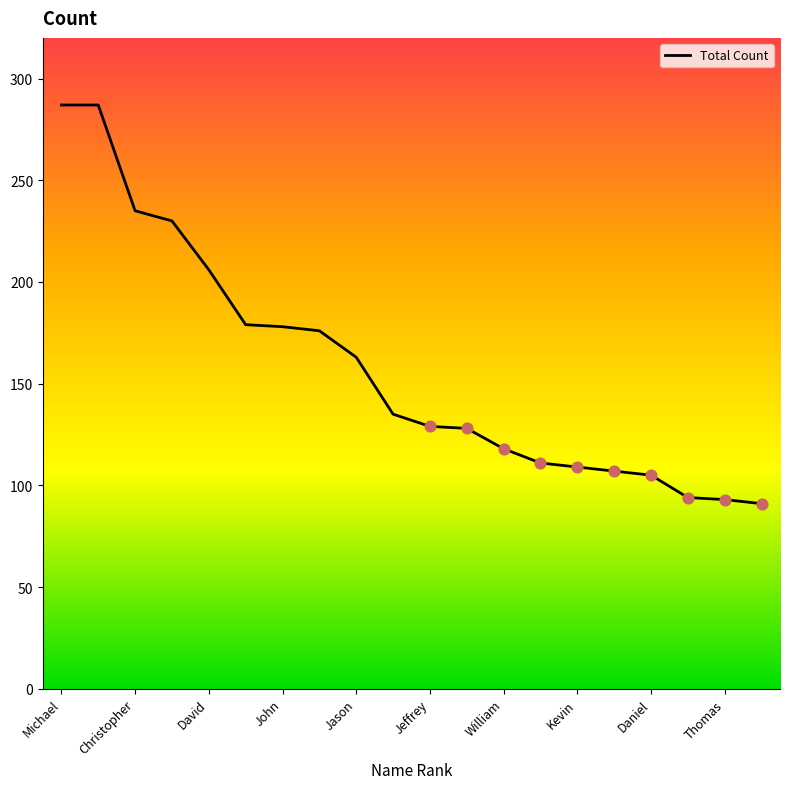

What is the maximum value shown in the chart?

287